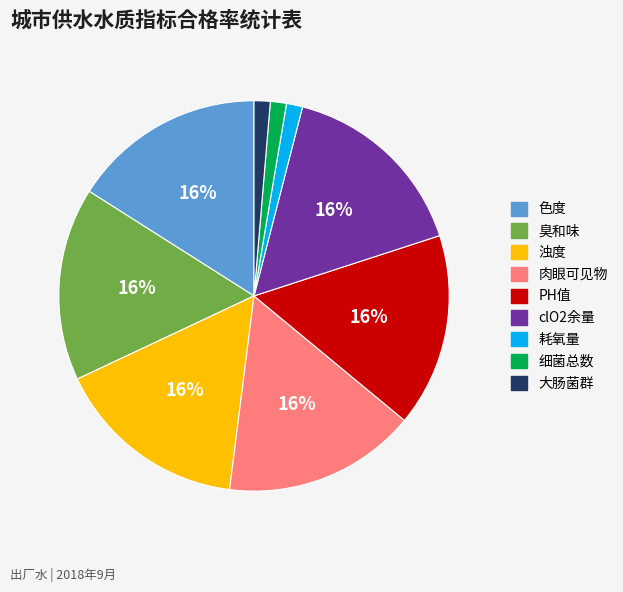

To the nearest percent, what is the average slice percentage?

11%